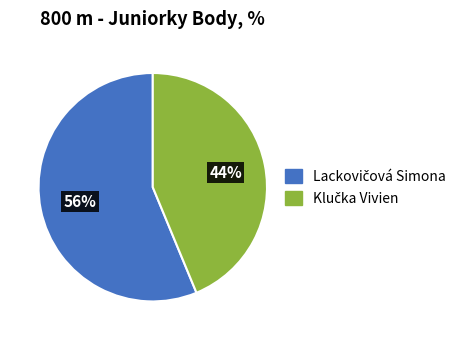

Does any single category account for the majority?

Yes